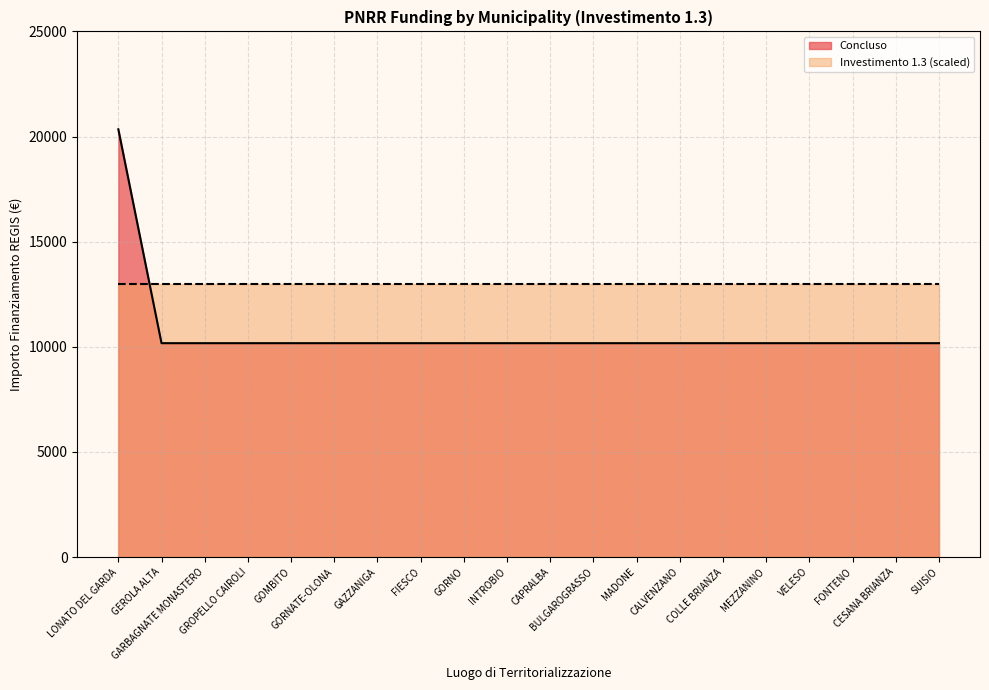

What position from the right is GEROLA ALTA?

19